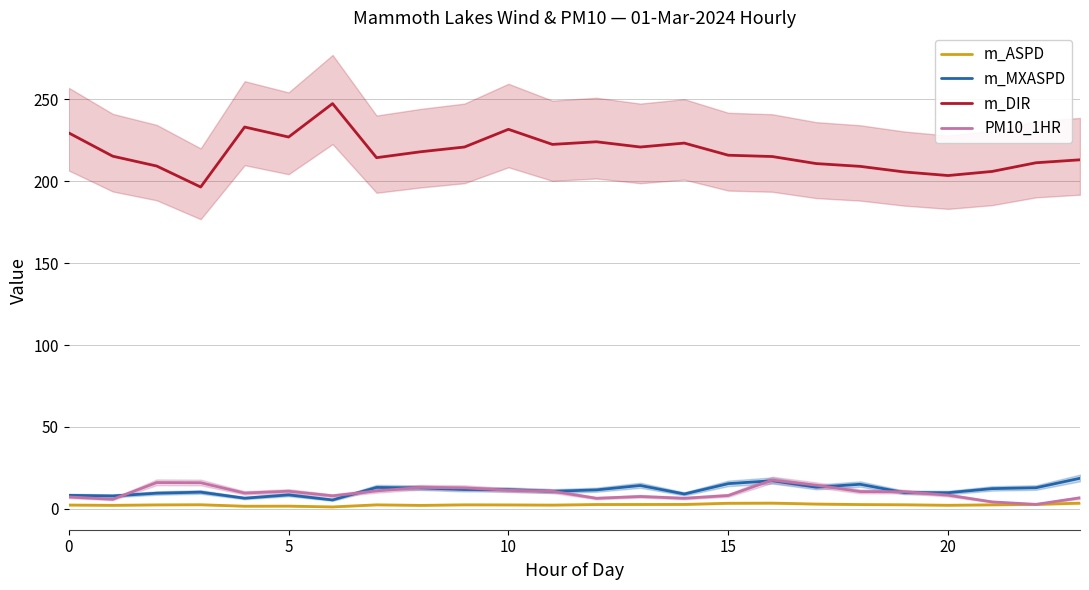

The m_ASPD series shows 1.4 at 23. True or false?

False